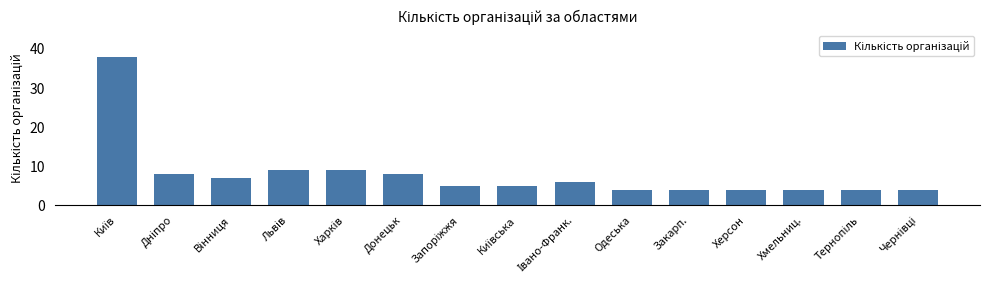

What is the sum of all values?

119